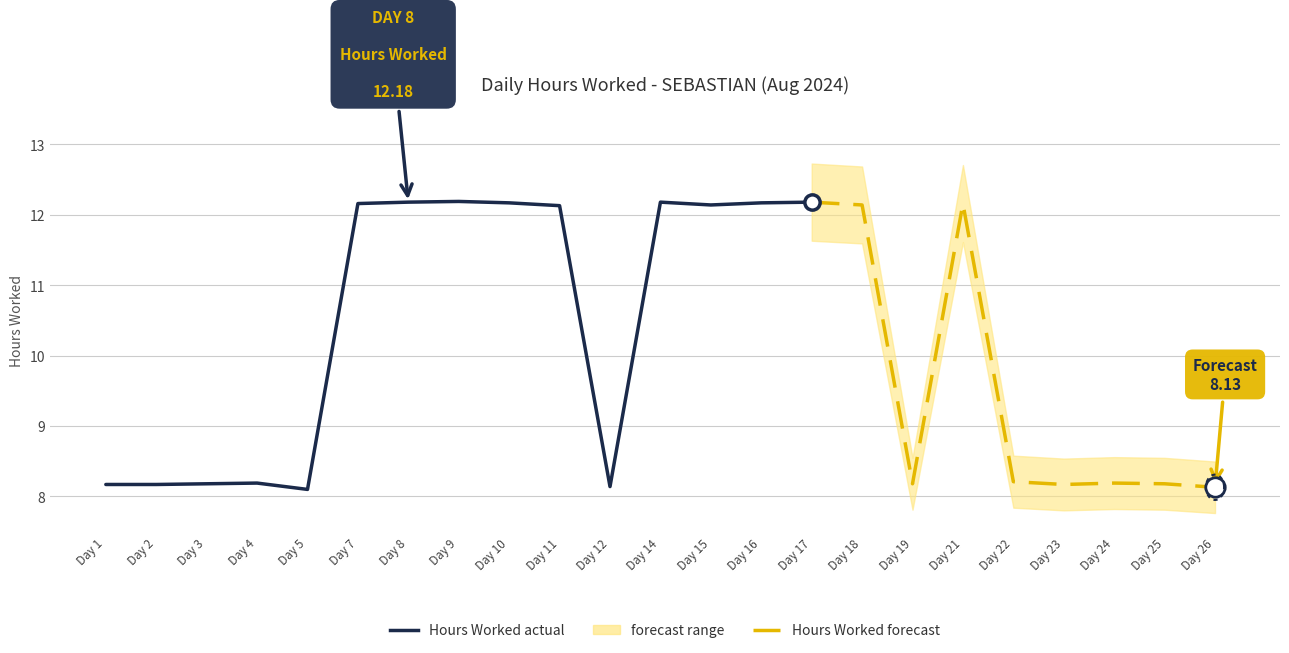

What value does the data have at 11?

12.1